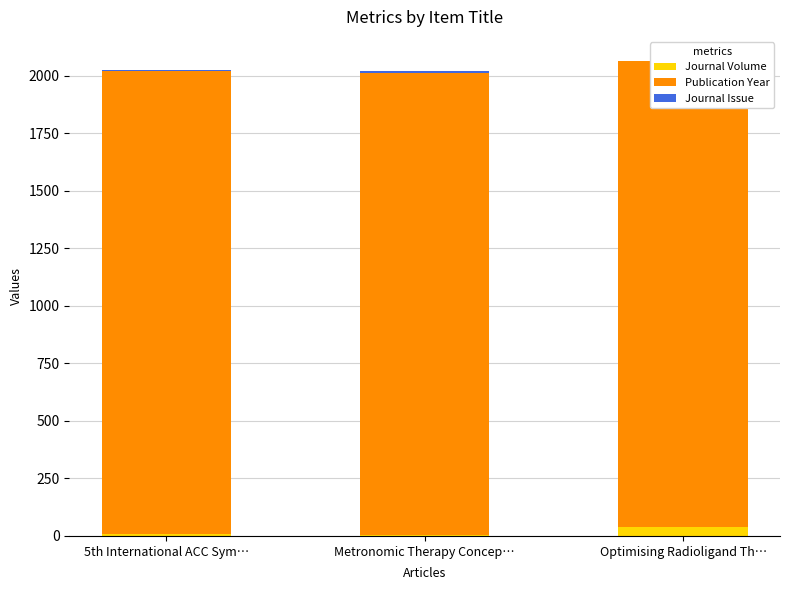

What is the label of the 3rd bar from the left?

Optimising Radioligand Th…